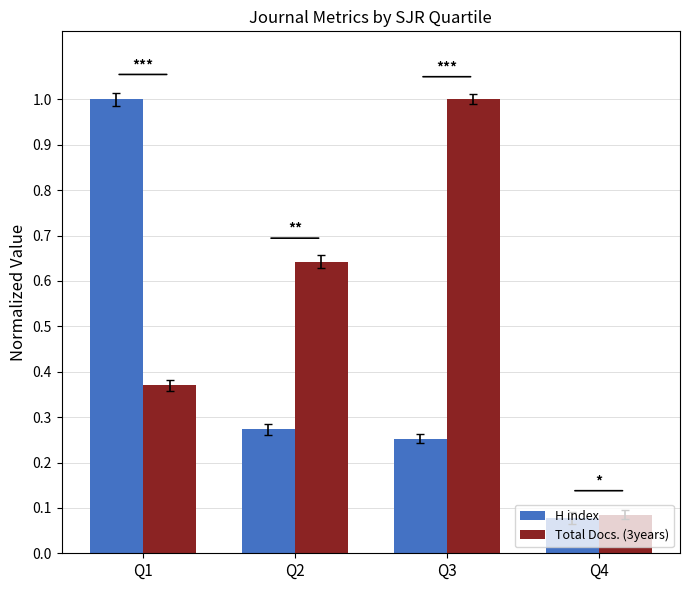

Which series changed the most between Q1 and Q4?

H index